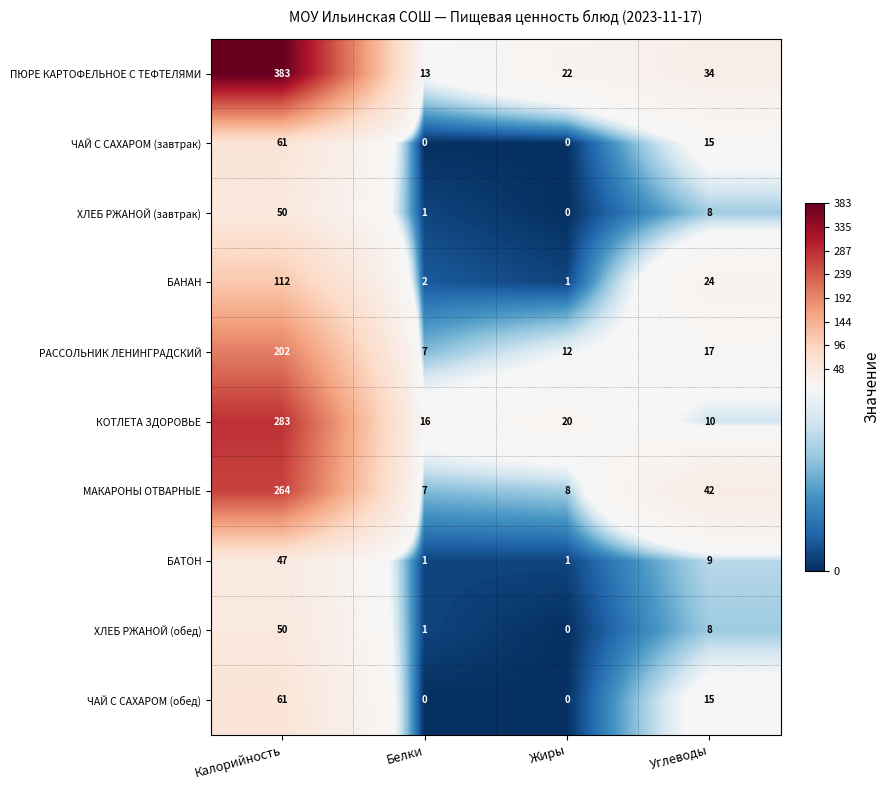

What is the highest value of the РАССОЛЬНИК ЛЕНИНГРАДСКИЙ series?

202